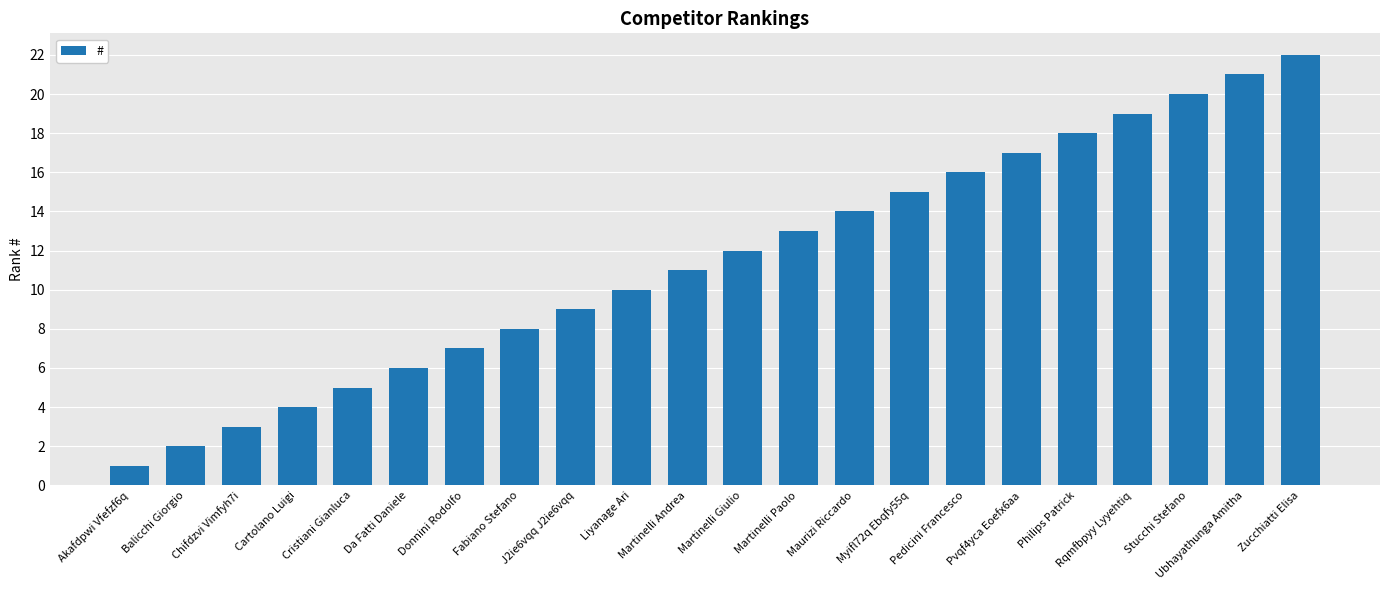

Reading left to right, transcribe all the data shown in this chart.

1	2	3	4	5	6	7	8	9	10	11	12	13	14	15	16	17	18	19	20	21	22